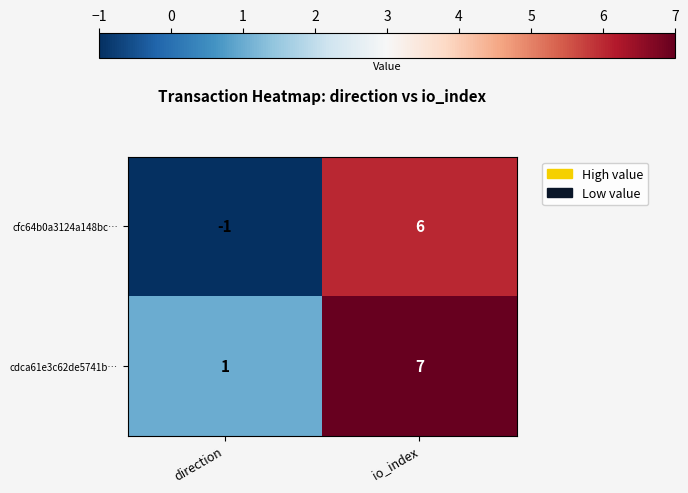

At which label is cdca61e3c62de5741b… closest to 4?

direction